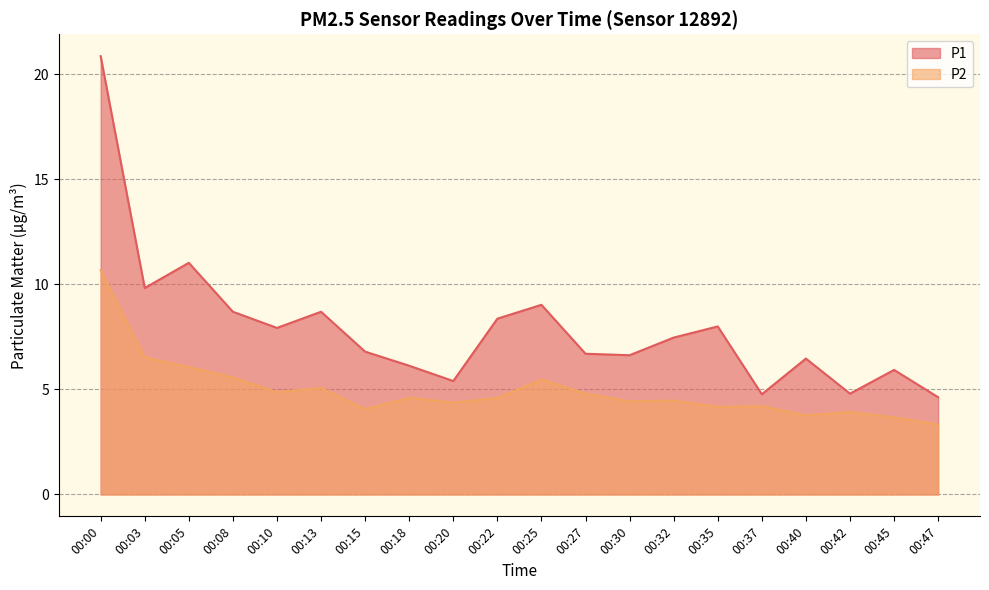

How many data points in P1 are above 7?

10